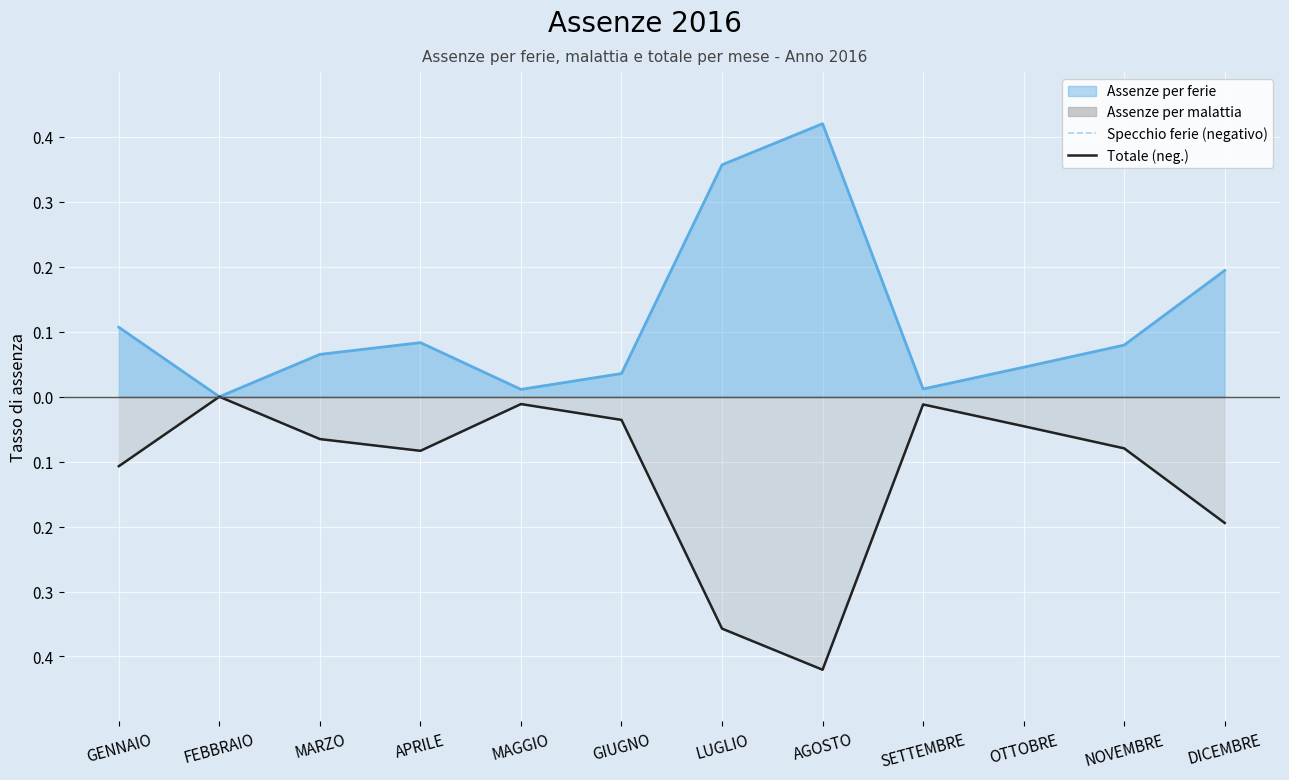

Reading left to right, extract all data points from this chart.

Specchio ferie (negativo): GENNAIO=-0.1	FEBBRAIO=-0.0	MARZO=-0.1	APRILE=-0.1	MAGGIO=-0.0	GIUGNO=-0.0	LUGLIO=-0.4	AGOSTO=-0.4	SETTEMBRE=-0.0	OTTOBRE=-0.0	NOVEMBRE=-0.1	DICEMBRE=-0.2
Totale (neg.): GENNAIO=-0.1	FEBBRAIO=-0.0	MARZO=-0.1	APRILE=-0.1	MAGGIO=-0.0	GIUGNO=-0.0	LUGLIO=-0.4	AGOSTO=-0.4	SETTEMBRE=-0.0	OTTOBRE=-0.0	NOVEMBRE=-0.1	DICEMBRE=-0.2